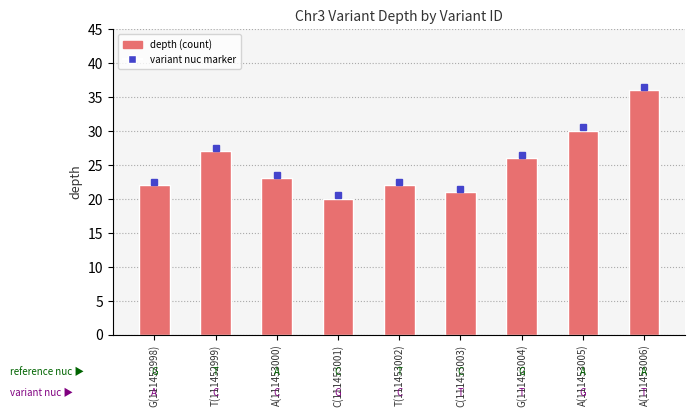

Read the value at G(111452998), to the nearest 5.

20